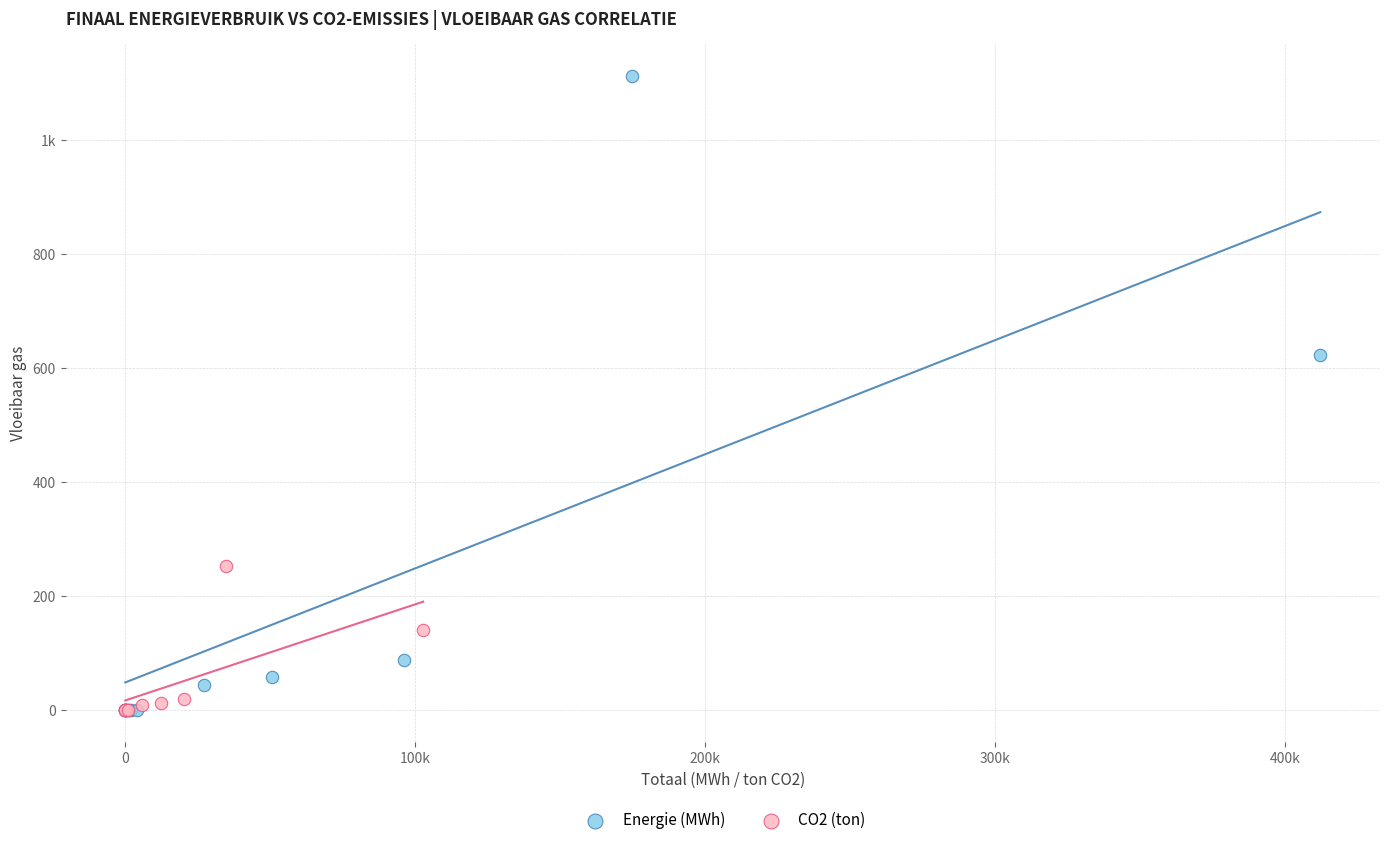

What are all the series names shown in the legend?

Energie (MWh), CO2 (ton)